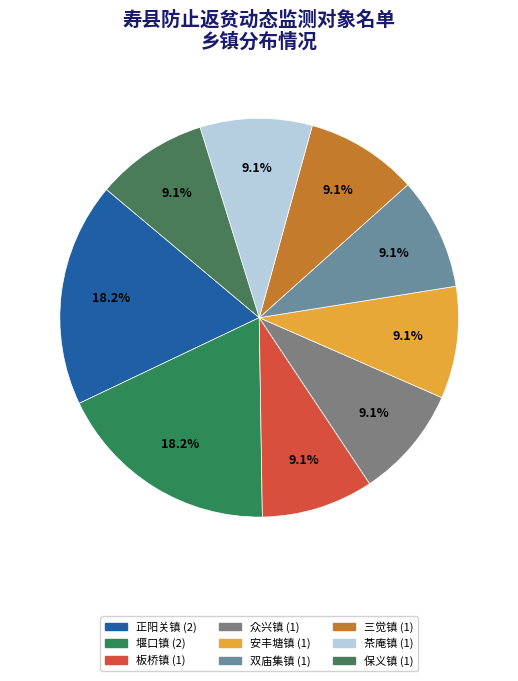

What is the ratio of the value at 保义镇 to the value at 板桥镇?

1.0